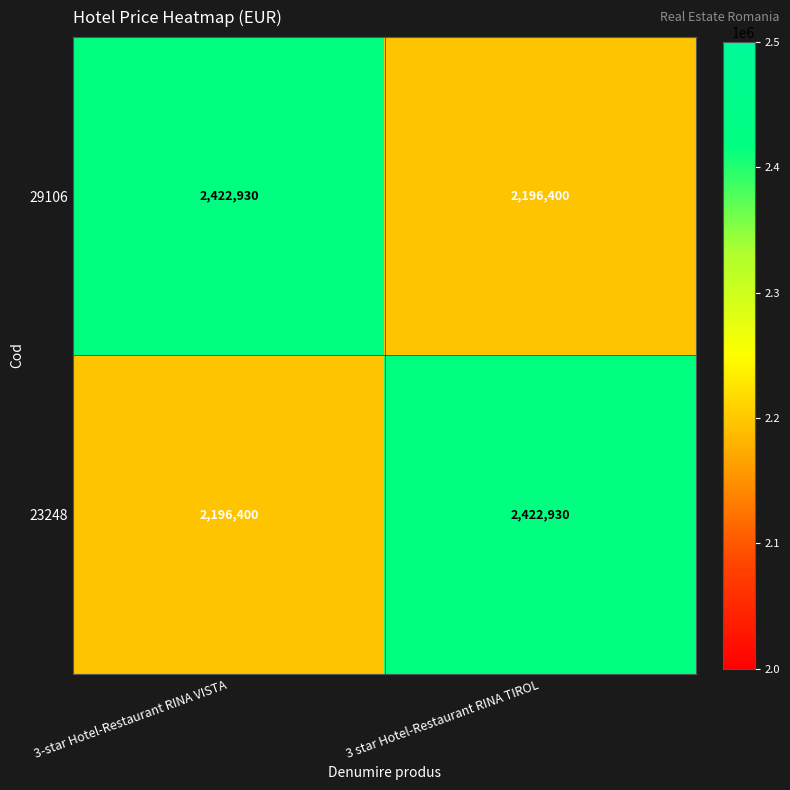

What is the minimum value for 29106?

2196400